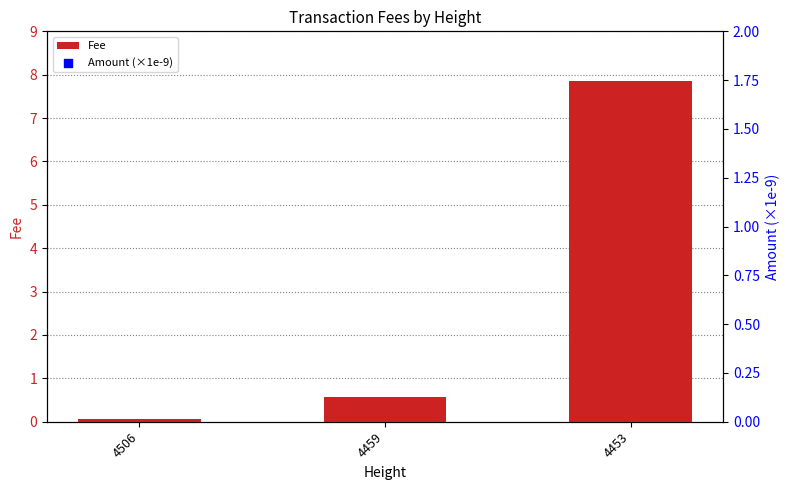

Which series has the largest total across all categories?

Amount (×1e-9)